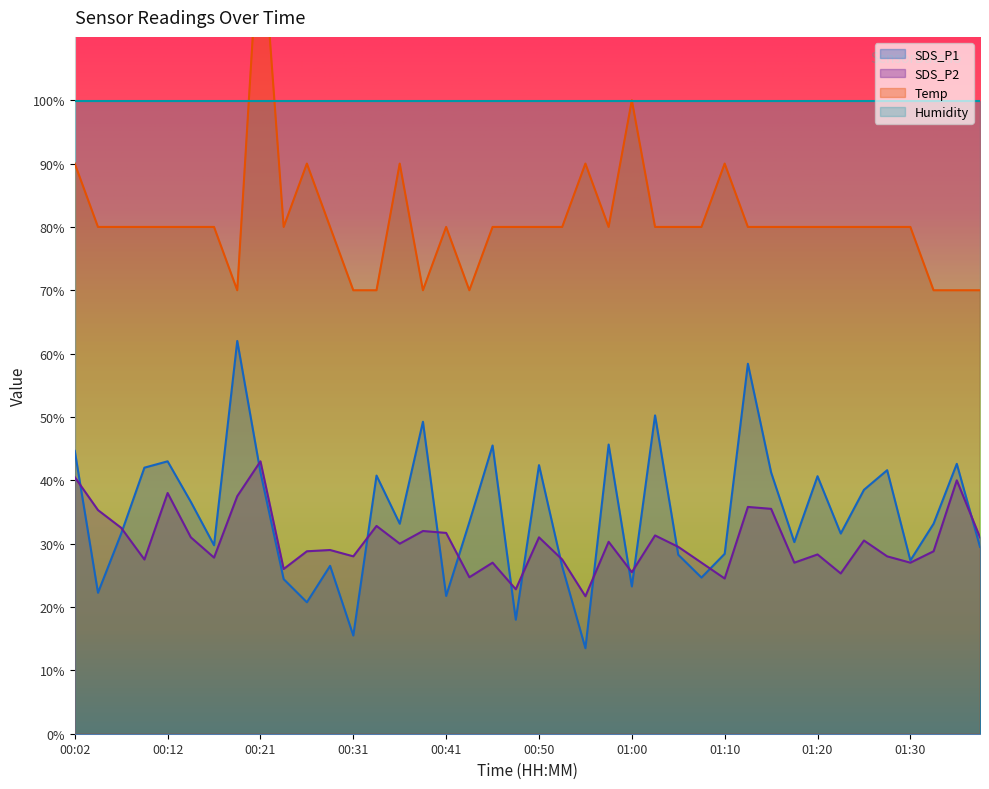

Does the chart display data point markers on the line(s)?

No